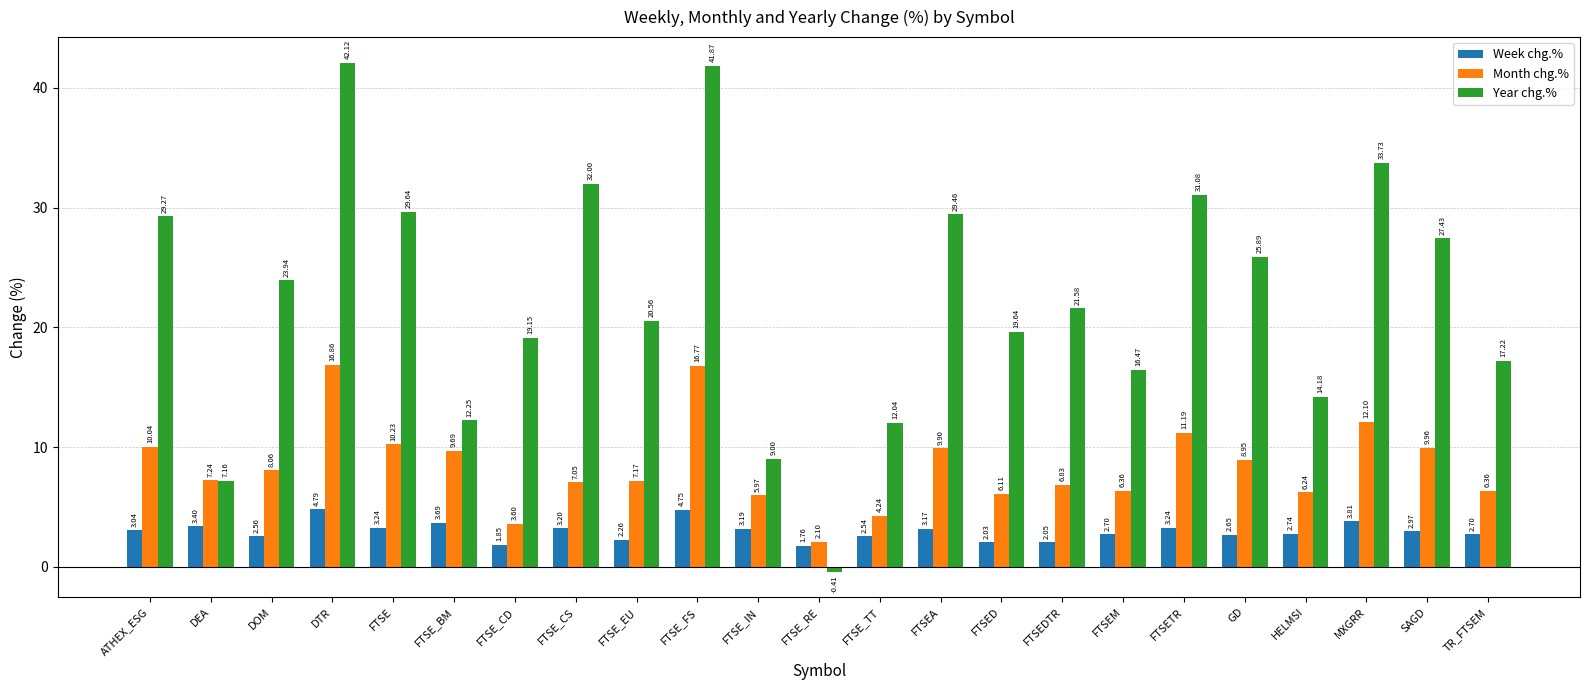

At which label does Month chg.% reach its peak?

DTR